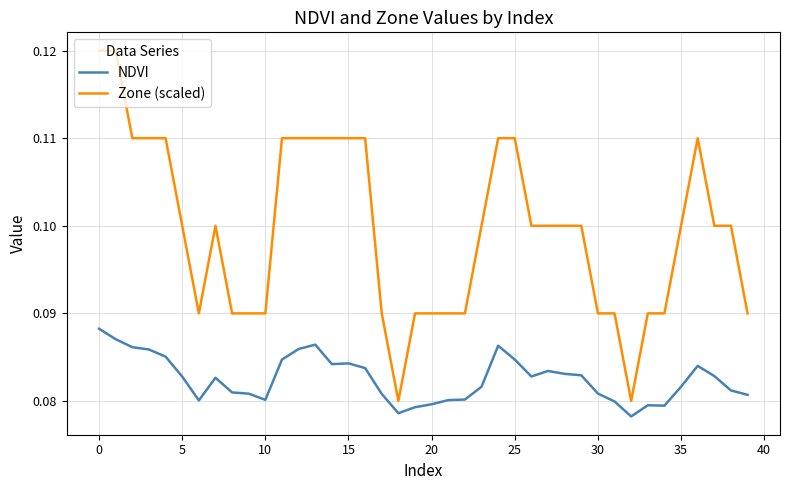

Does the chart display data point markers on the line(s)?

No